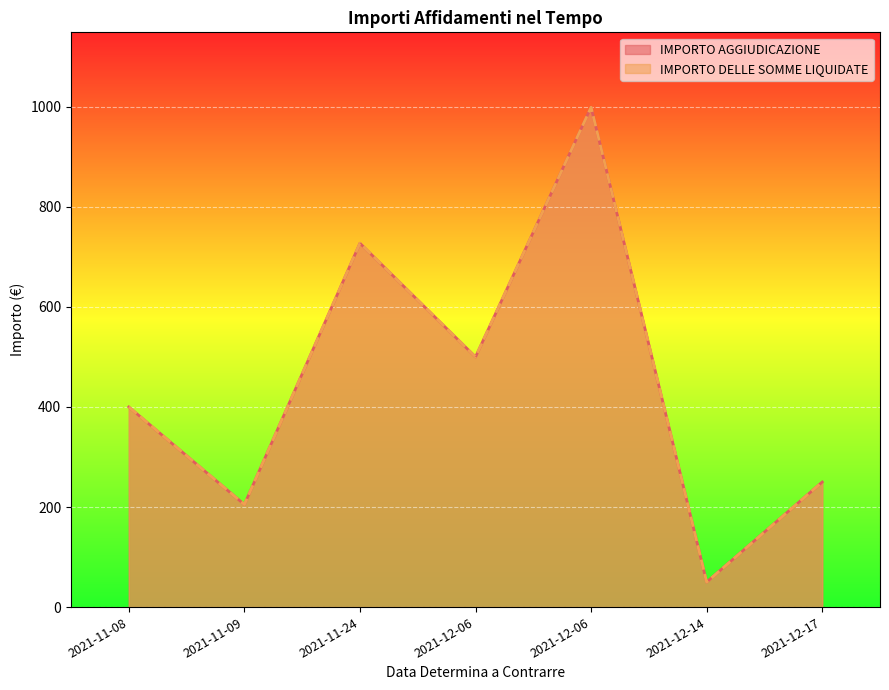

What is the sum of all IMPORTO AGGIUDICAZIONE values?

3131.3